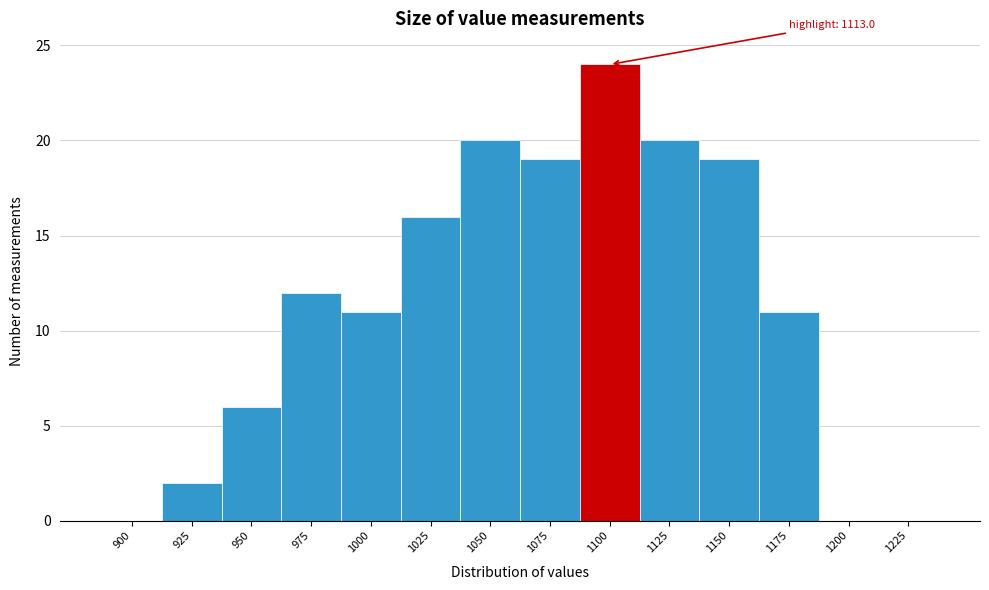

Reading left to right, transcribe all the data shown in this chart.

900=0	925=2	950=6	975=12	1000=11	1025=16	1050=20	1075=19	1100=24	1125=20	1150=19	1175=11	1200=0	1225=0